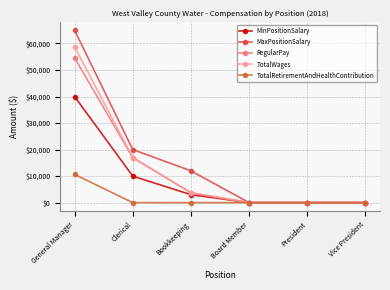

What is the label of the 6th point from the left?

Vice President